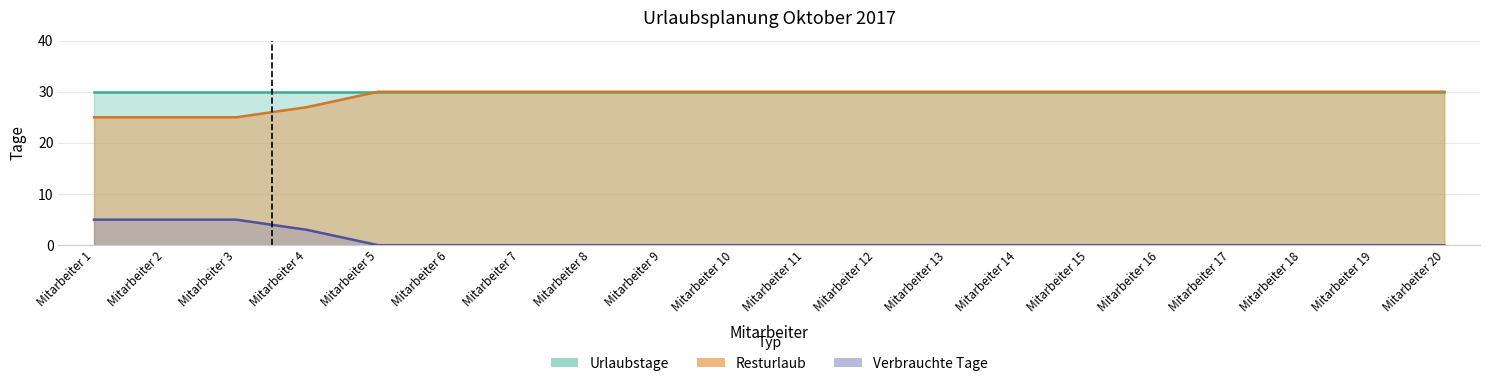

Count the values in the range 30 to 31.

16